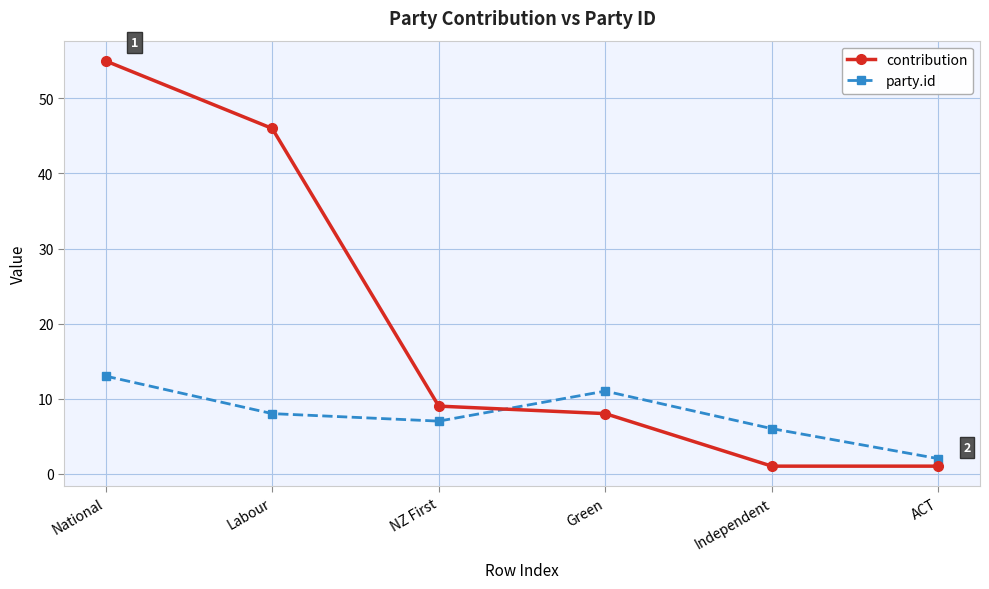

The value of party.id at Green is 17. True or false?

False